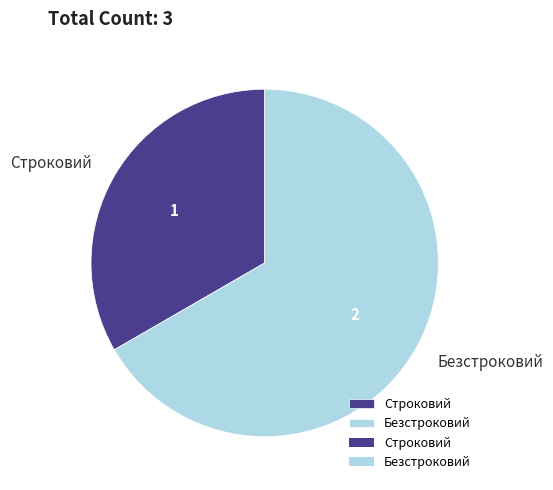

What is the ratio of the value at Безстроковий to the value at Строковий?

2.0